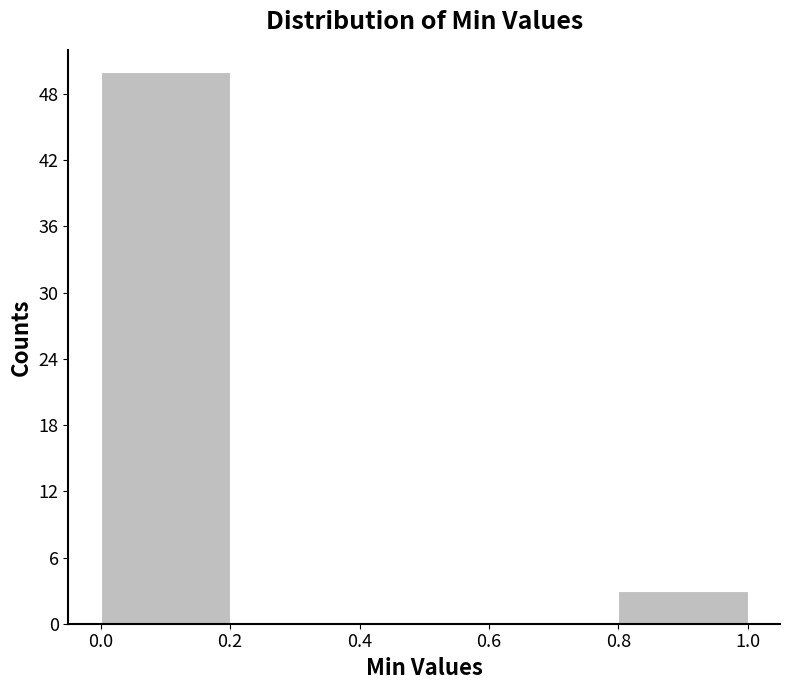

What is the height of the bar covering 0.8 to 1.0 on the x-axis? The values are not printed on the chart, so give them approximately, as read against the axis.

3